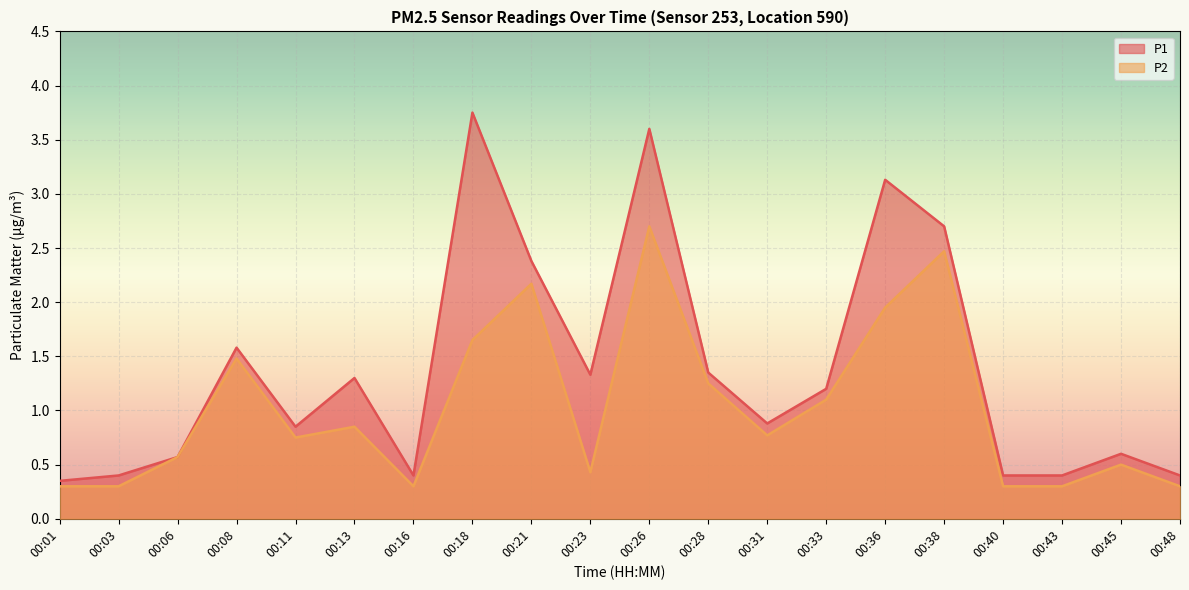

Reading left to right, transcribe all the data shown in this chart.

P1: 00:01=0.3	00:03=0.4	00:06=0.6	00:08=1.6	00:11=0.8	00:13=1.3	00:16=0.4	00:18=3.8	00:21=2.4	00:23=1.3	00:26=3.6	00:28=1.4	00:31=0.9	00:33=1.2	00:36=3.1	00:38=2.7	00:40=0.4	00:43=0.4	00:45=0.6	00:48=0.4
P2: 00:01=0.3	00:03=0.3	00:06=0.6	00:08=1.5	00:11=0.8	00:13=0.8	00:16=0.3	00:18=1.6	00:21=2.2	00:23=0.4	00:26=2.7	00:28=1.2	00:31=0.8	00:33=1.1	00:36=1.9	00:38=2.5	00:40=0.3	00:43=0.3	00:45=0.5	00:48=0.3